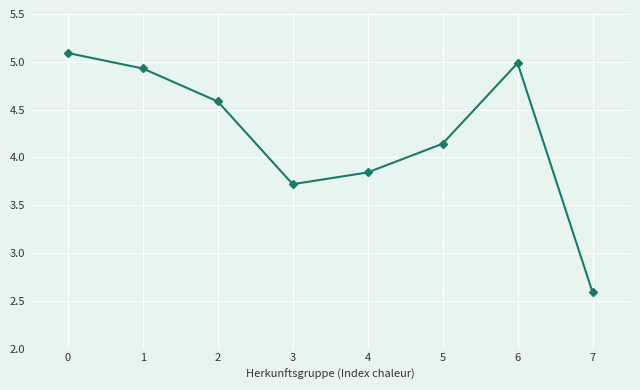

True or false: the data shows 8.1 at 6.

False